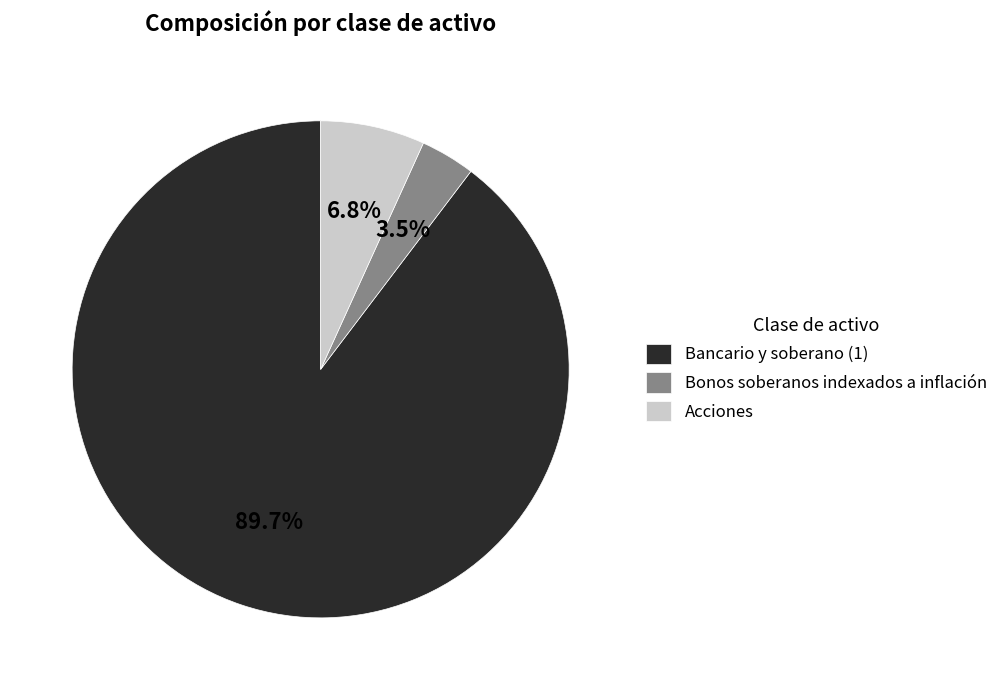

The Acciones slice represents 7% of the pie. True or false?

True